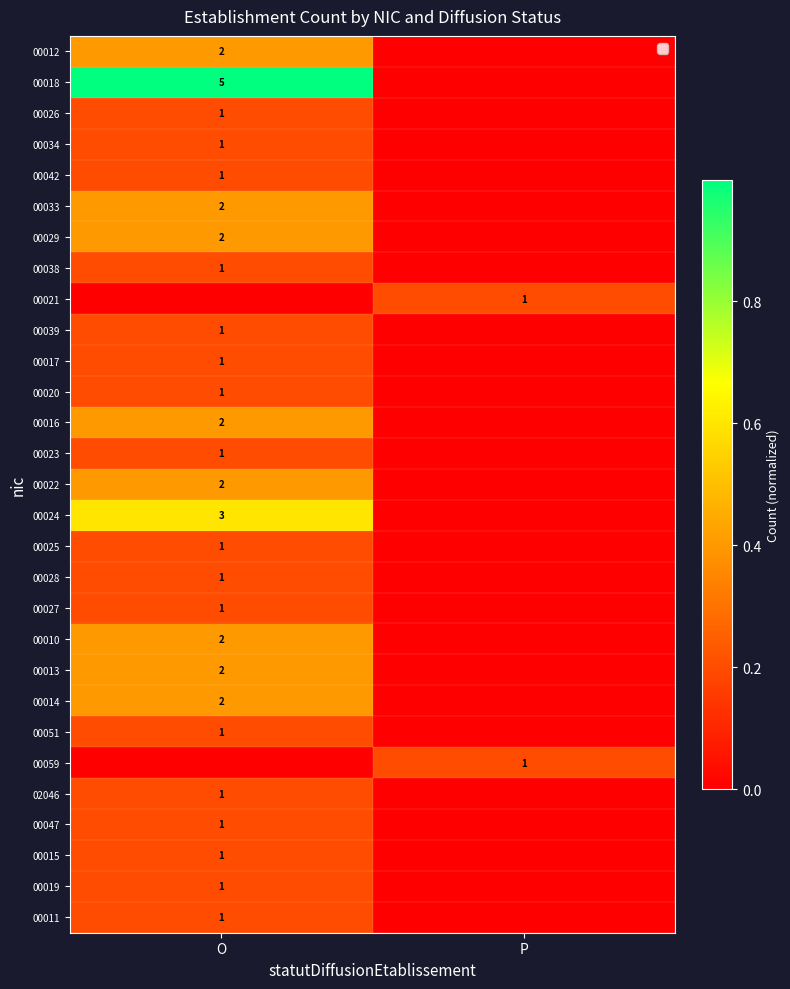

The 00038 series shows 1 at O. True or false?

True